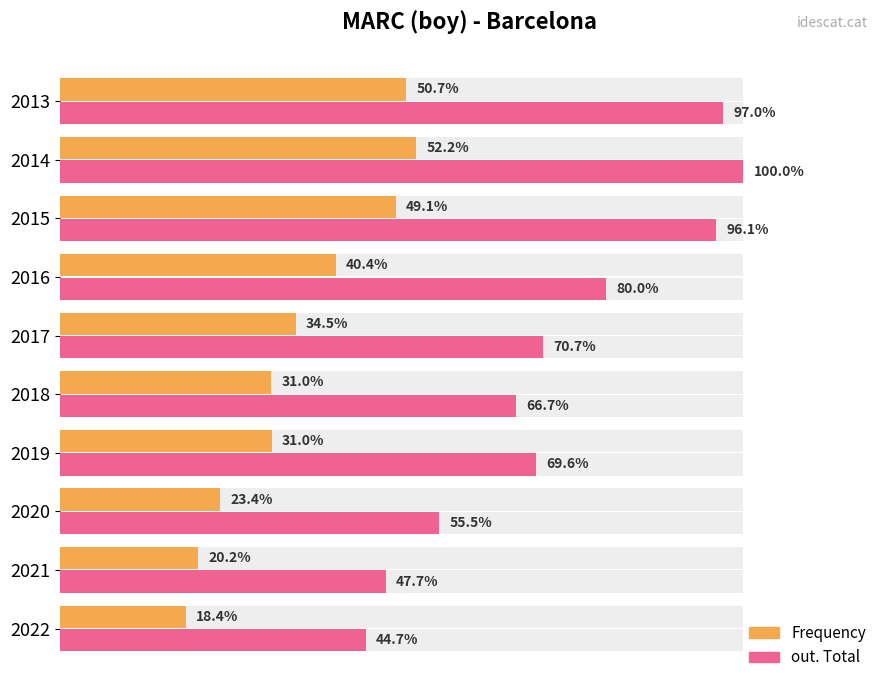

Is it true that out. Total equals 129.2 at 2013?

False